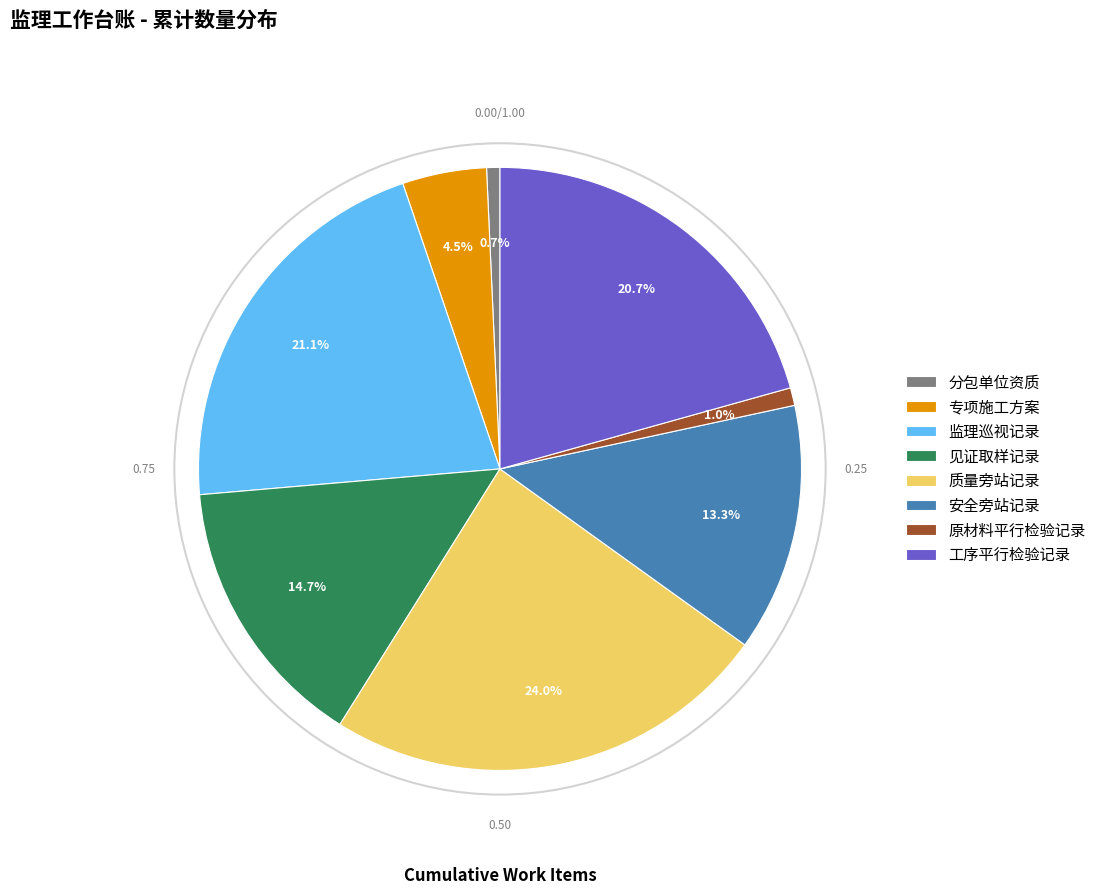

Does 安全旁站记录 account for over 50% of the chart?

No